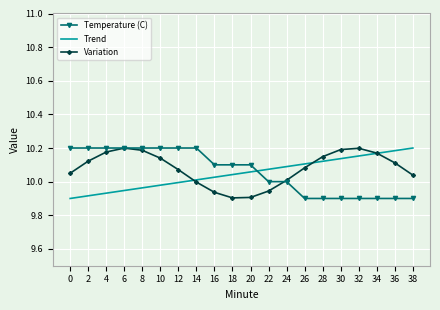

Is it true that Trend equals 9.9 at 0?

True